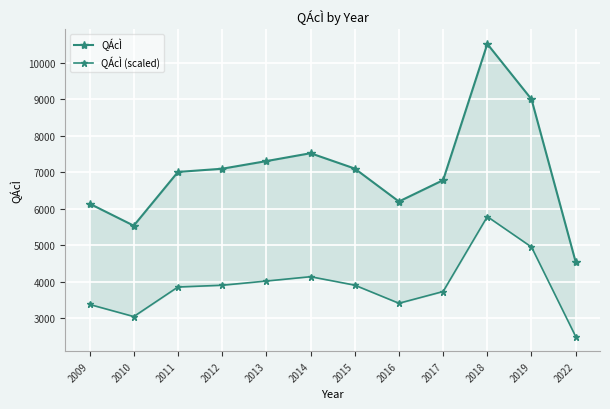

Reading left to right, list all the values displayed in this chart.

QÁcÌ: 6136.0	5533.0	7005.0	7093.0	7302.0	7518.0	7098.0	6195.0	6780.0	10512.0	8996.0	4537.0
QÁcÌ (scaled): 3374.8	3043.2	3852.8	3901.2	4016.1	4134.9	3903.9	3407.3	3729.0	5781.6	4947.8	2495.4